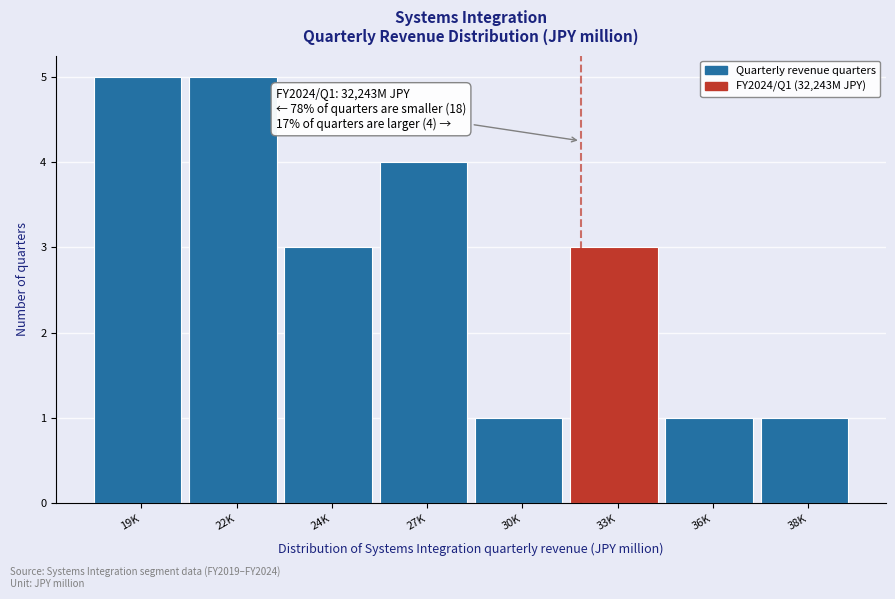

Reading right to left, extract all data points from this chart.

1	1	3	1	4	3	5	5